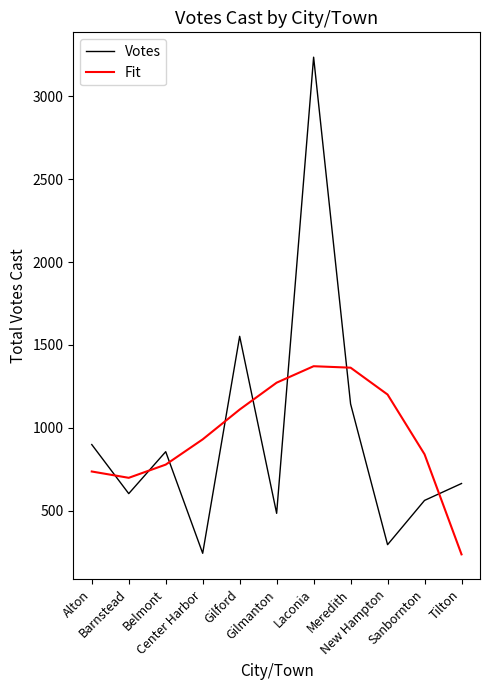

Which series has the largest range (max minus min)?

Votes